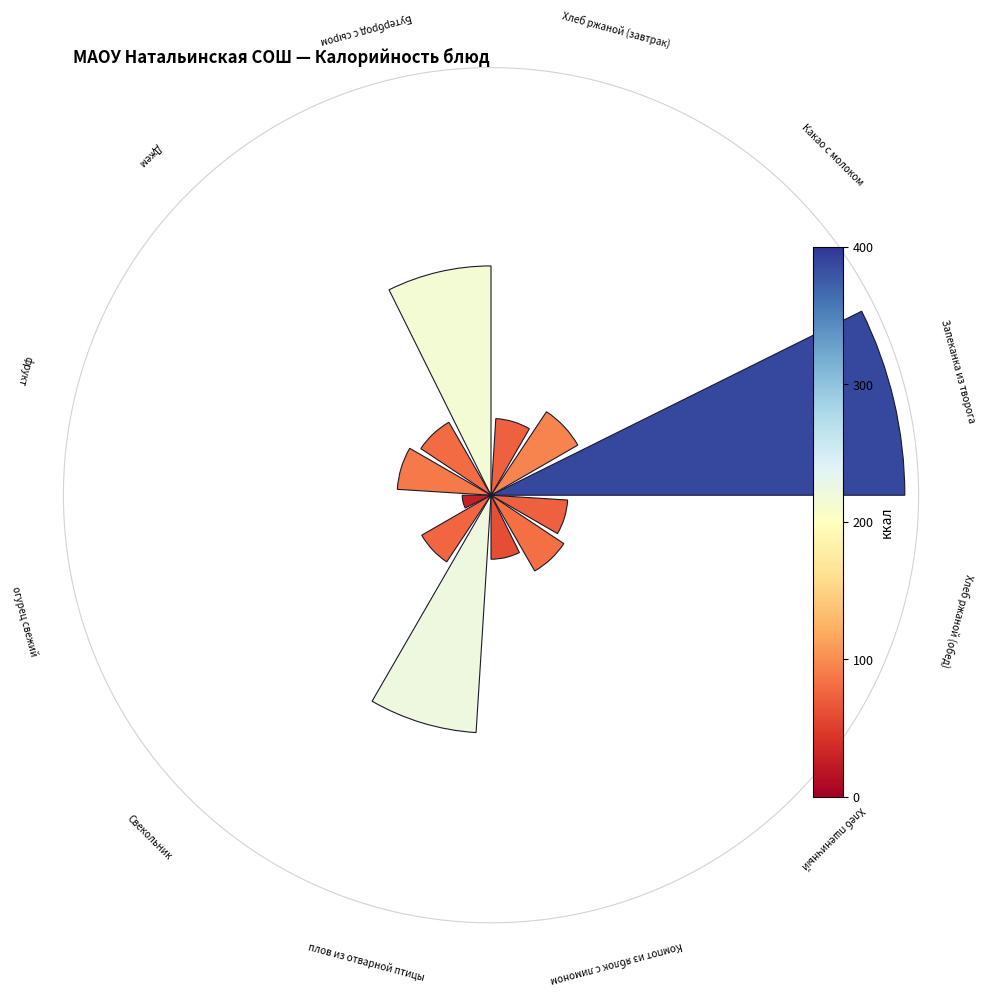

Does any single category account for the majority?

No